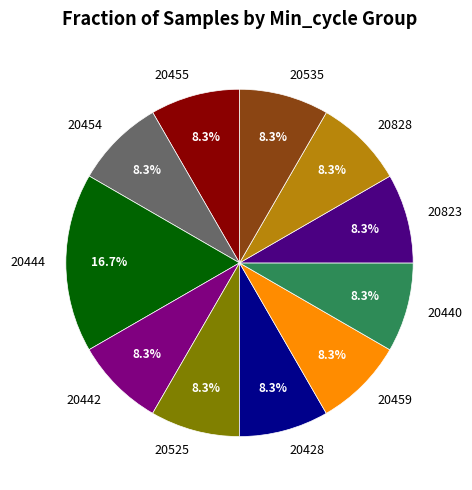

Approximately how many times larger is the value at 20440 compared to 20823?

1.0